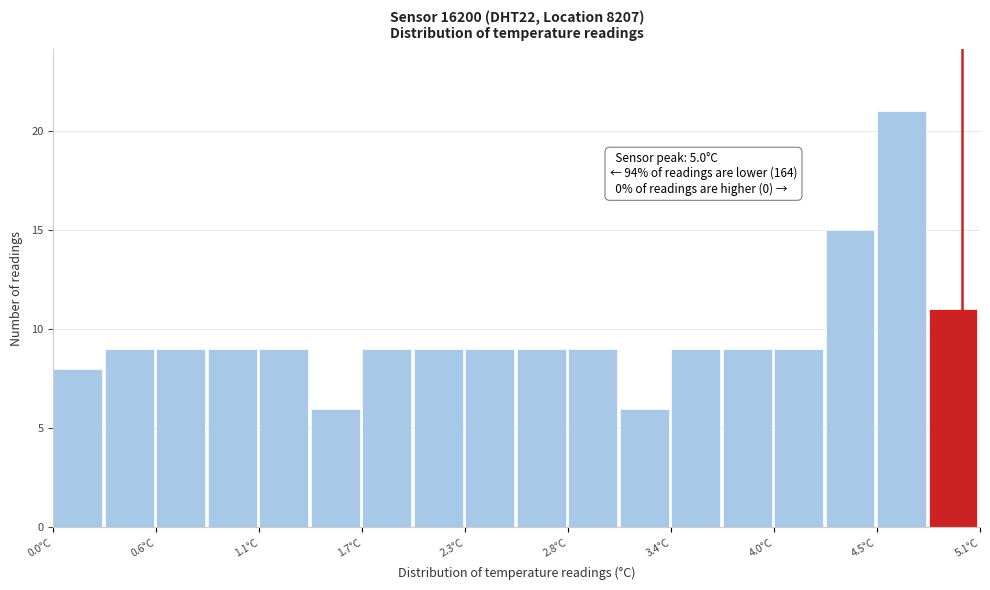

Read against the x-axis, roughly where is the centre of the tallest bar?

4.7